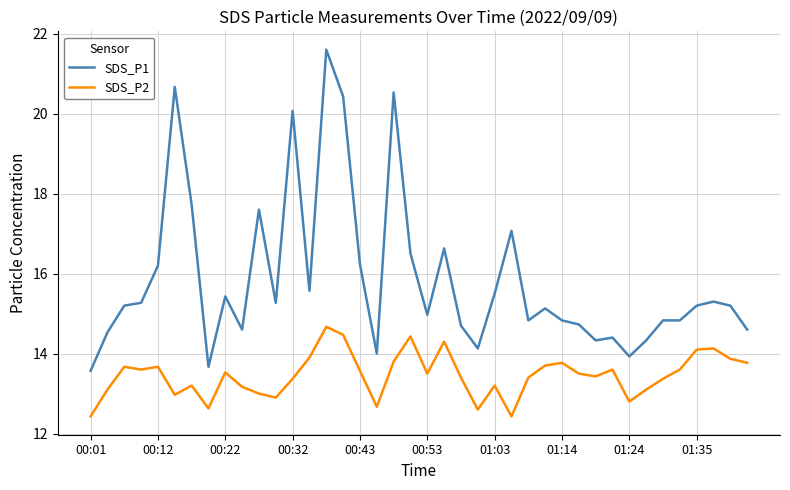

What is the highest value of the SDS_P2 series?

14.7